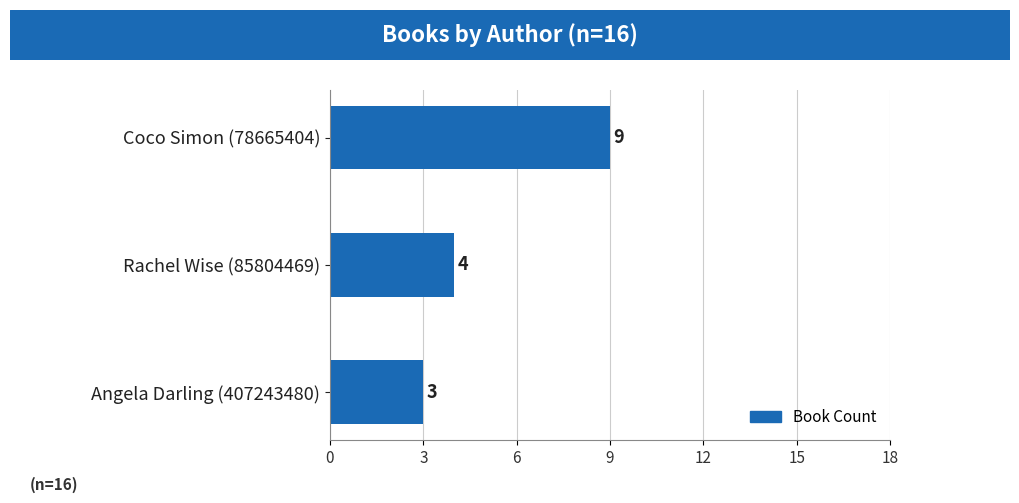

The value at Coco Simon (78665404) is 2. True or false?

False